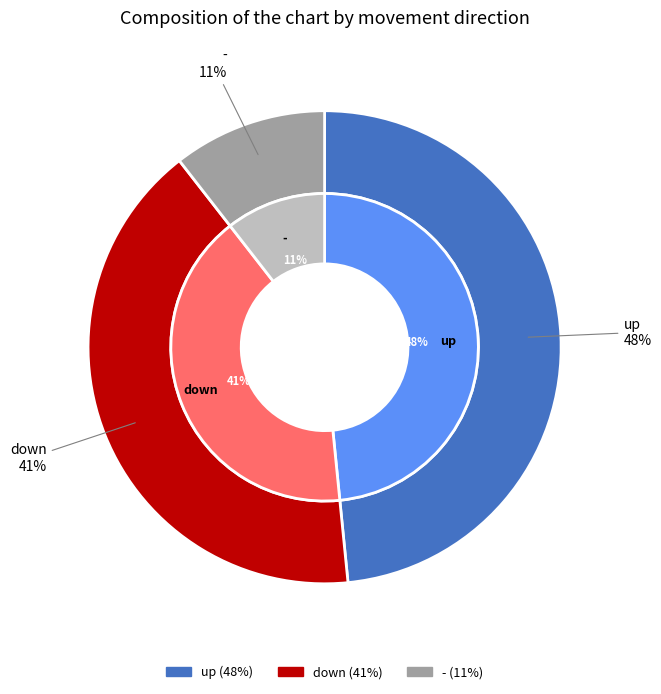

How many segments does this pie chart have?

3